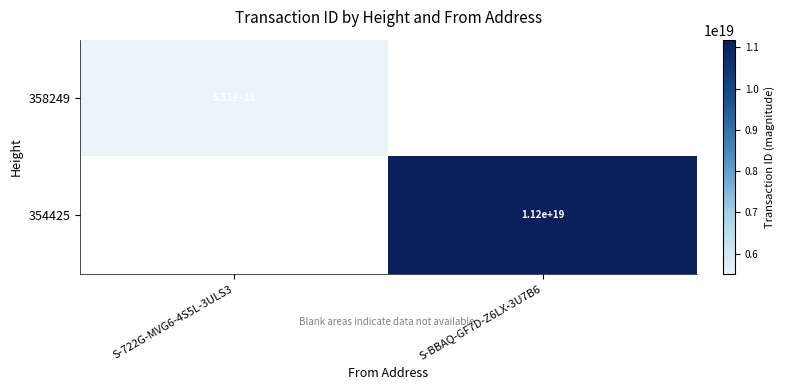

What is the smallest value displayed?

5510512601319496704.0